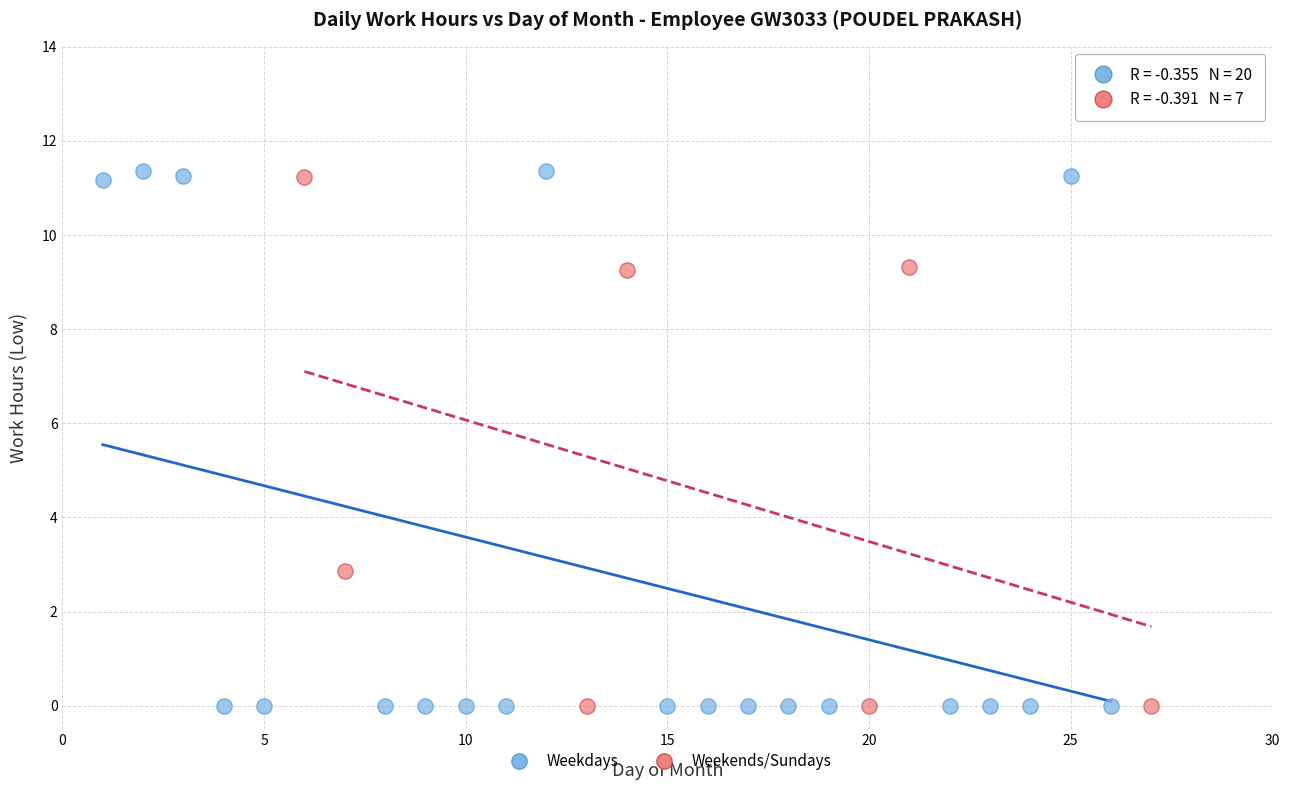

Which series has the widest spread of Y values?

Weekdays